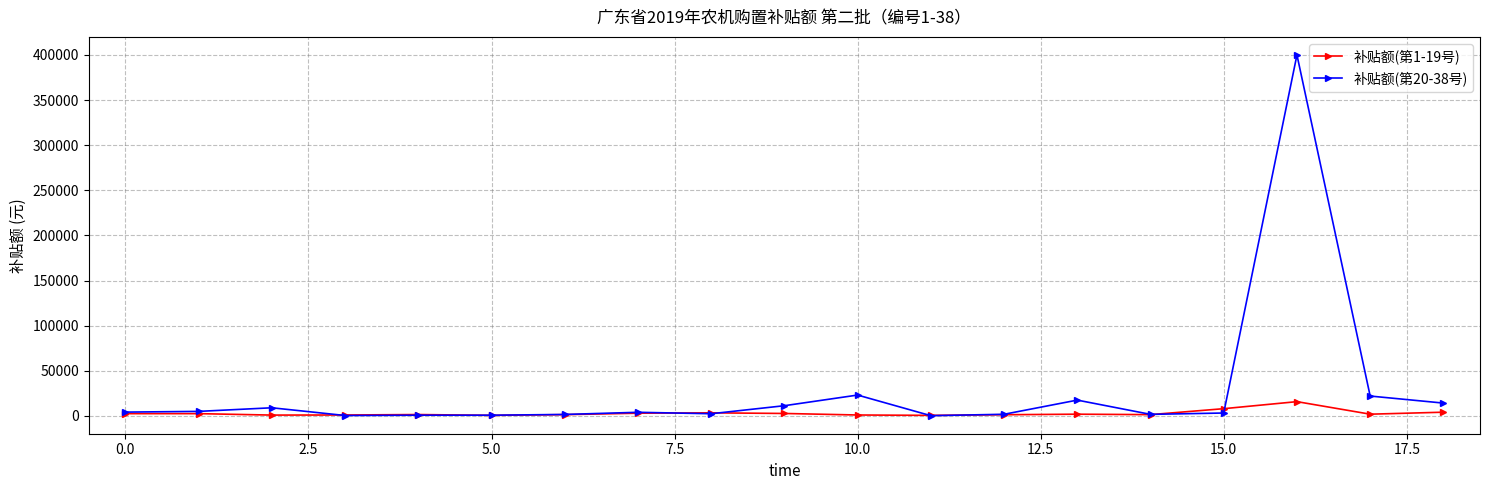

List the series in order of their peak value, highest first.

补贴额(第20-38号), 补贴额(第1-19号)